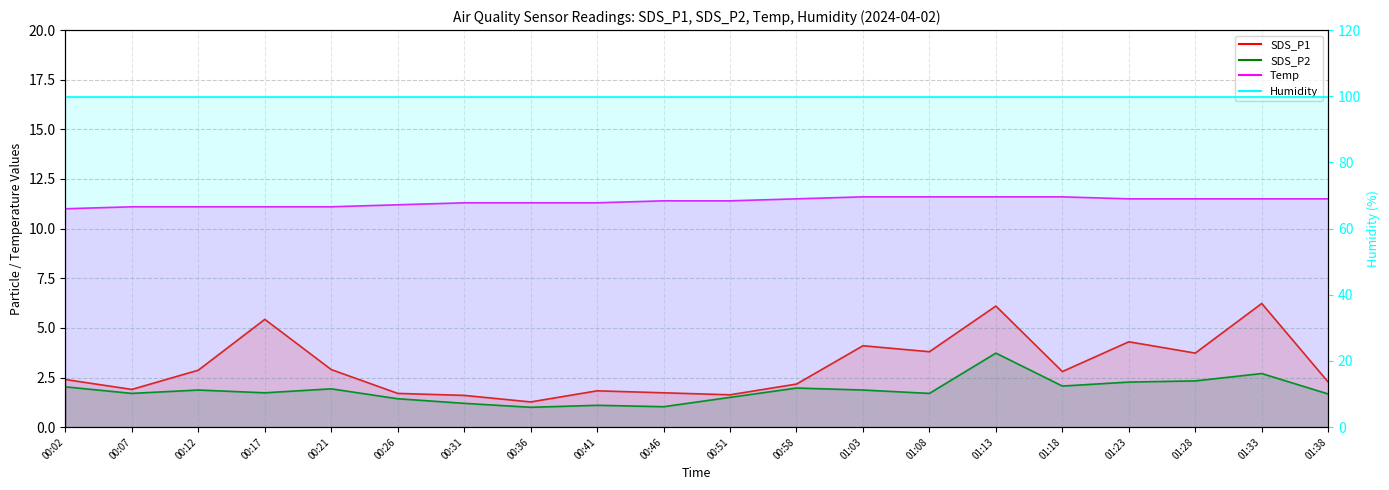

What is the label of the 2nd point from the right?

01:33